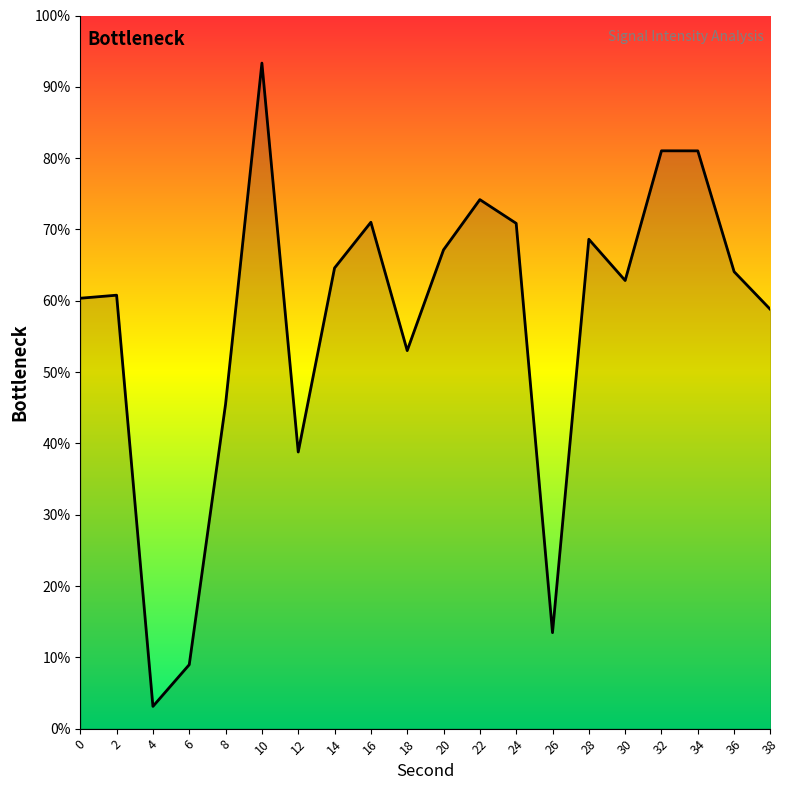

How many lines are shown in the chart?

1